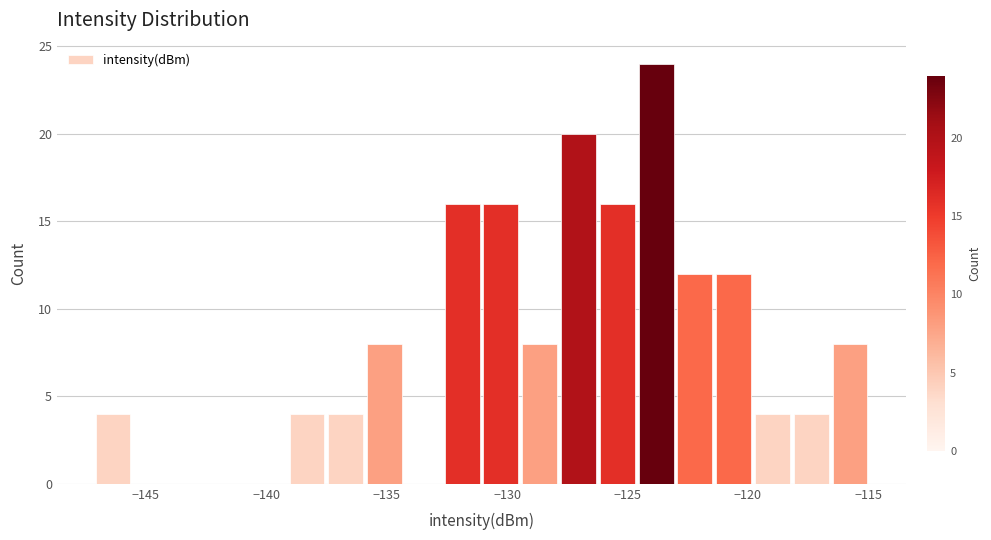

Around what value on the x-axis is the tallest bar? Give the approximate position of its centre, as read against the axis.

-124.0